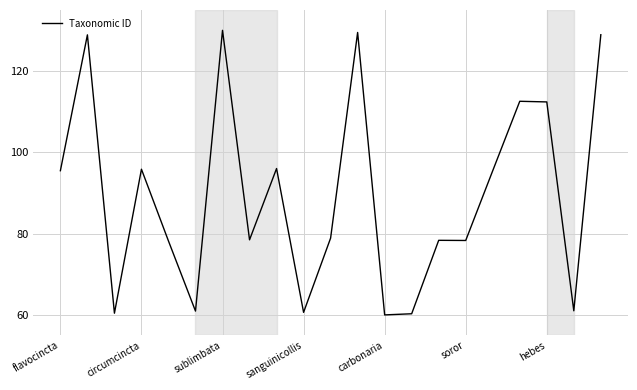

What is the minimum value shown in the chart?

60.0